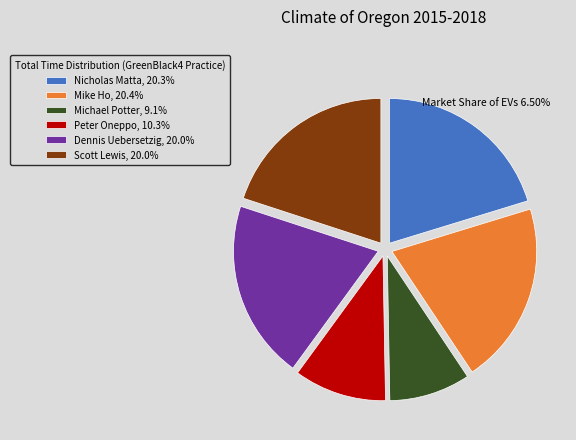

Is there a majority slice in this chart?

No